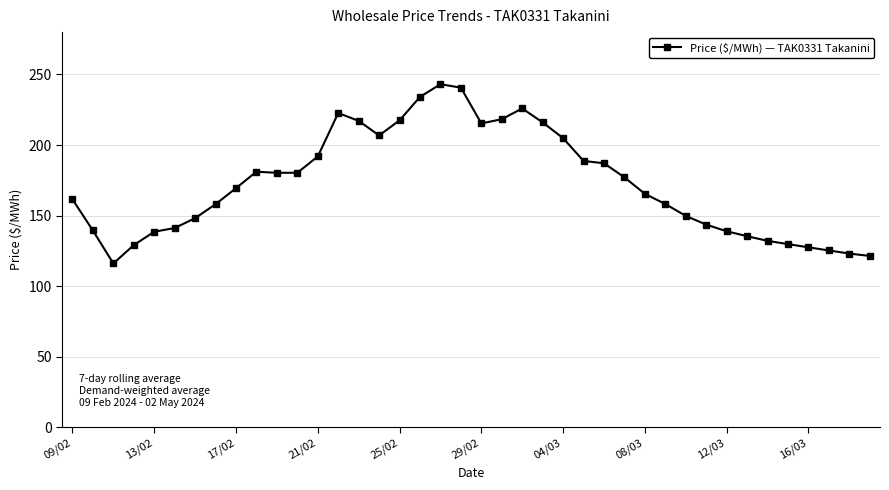

What is the difference between the maximum and minimum values?

127.0